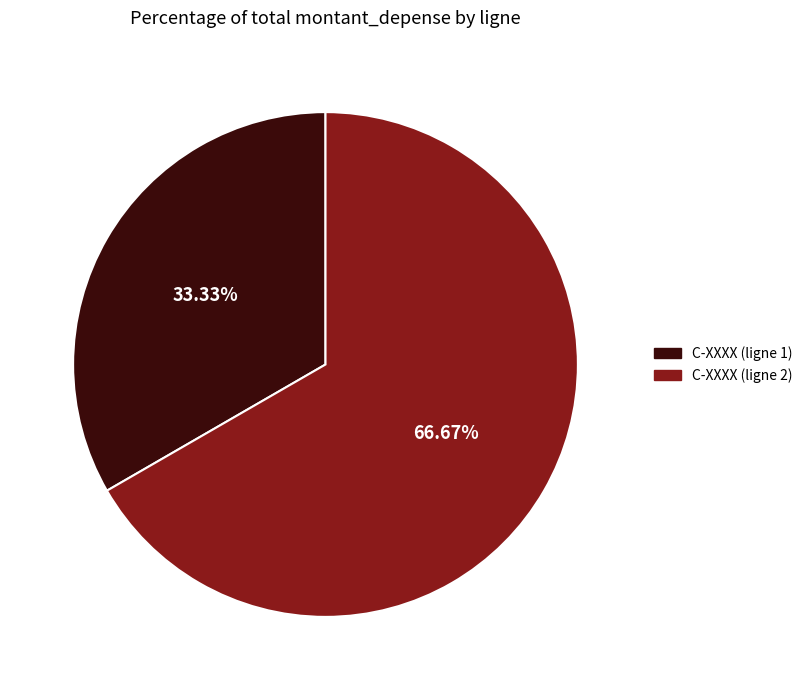

Between C-XXXX (ligne 2) and C-XXXX (ligne 1), which is larger?

C-XXXX (ligne 2)